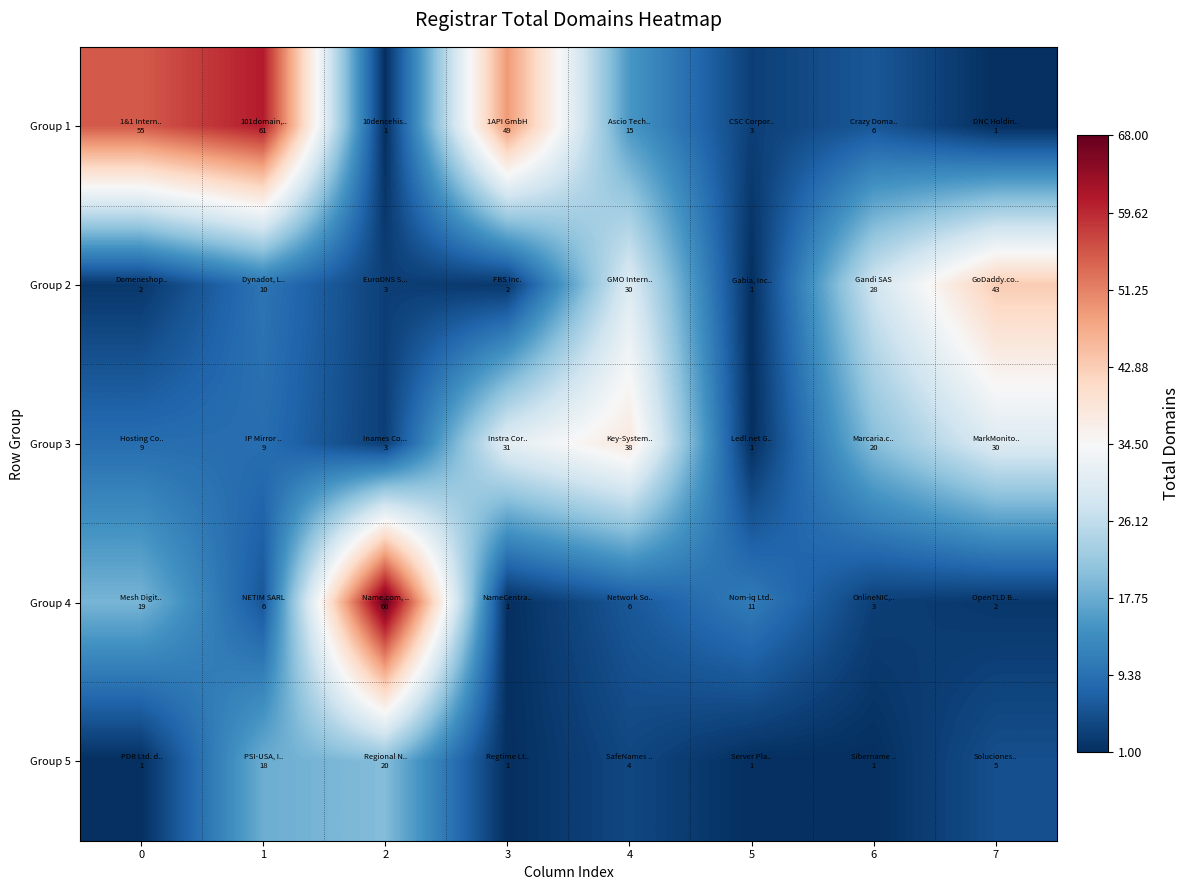

Reading left to right, list all the values displayed in this chart.

Group 1: 0=55	1=61	2=1	3=49	4=15	5=3	6=6	7=1
Group 2: 0=2	1=10	2=3	3=2	4=30	5=1	6=28	7=43
Group 3: 0=9	1=9	2=3	3=31	4=38	5=1	6=20	7=30
Group 4: 0=19	1=6	2=68	3=1	4=6	5=11	6=3	7=2
Group 5: 0=1	1=18	2=20	3=1	4=4	5=1	6=1	7=5